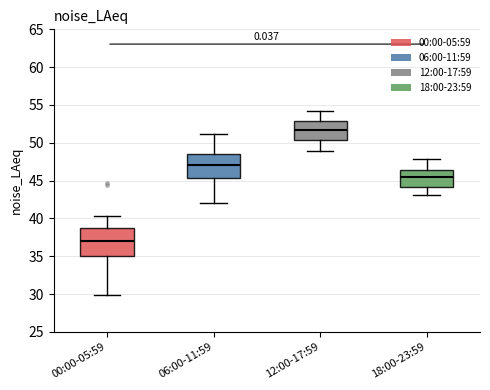

Reading left to right, read every box against the y-axis: the position of its median line, the range the box covers, and the ends of its whiskers. The values are not printed on the chart, so give them approximately, as read against the axis.

00:00-05:59: median 37.0, box 35.0 to 38.5, whiskers 30.0 to 40.5
06:00-11:59: median 47.0, box 45.5 to 48.5, whiskers 42.0 to 51.0
12:00-17:59: median 51.5, box 50.5 to 53.0, whiskers 49.0 to 54.0
18:00-23:59: median 45.5, box 44.0 to 46.5, whiskers 43.0 to 48.0